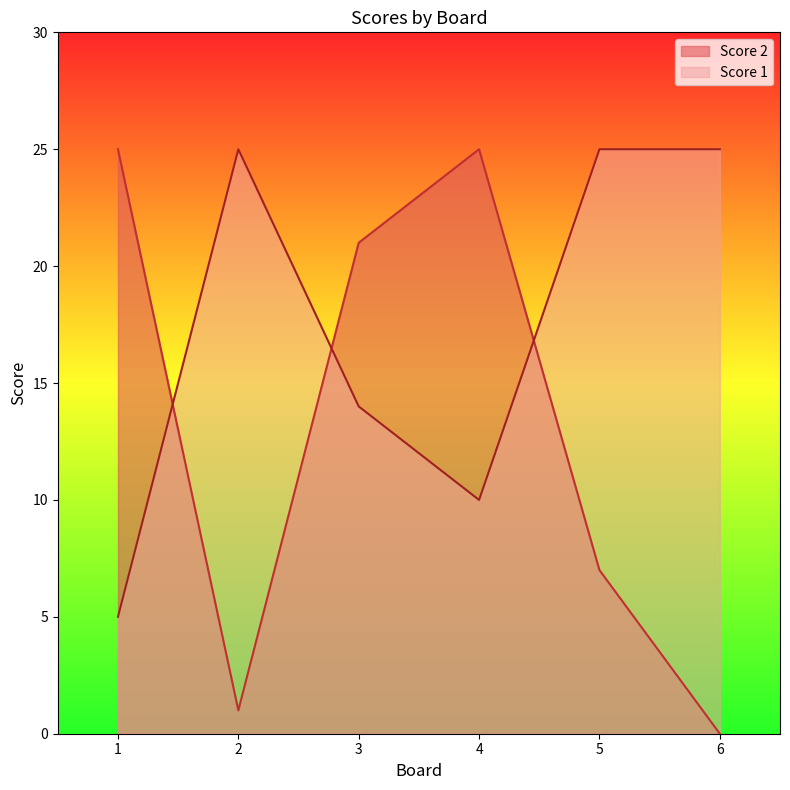

Is it true that Score 2 equals 1 at 2?

True